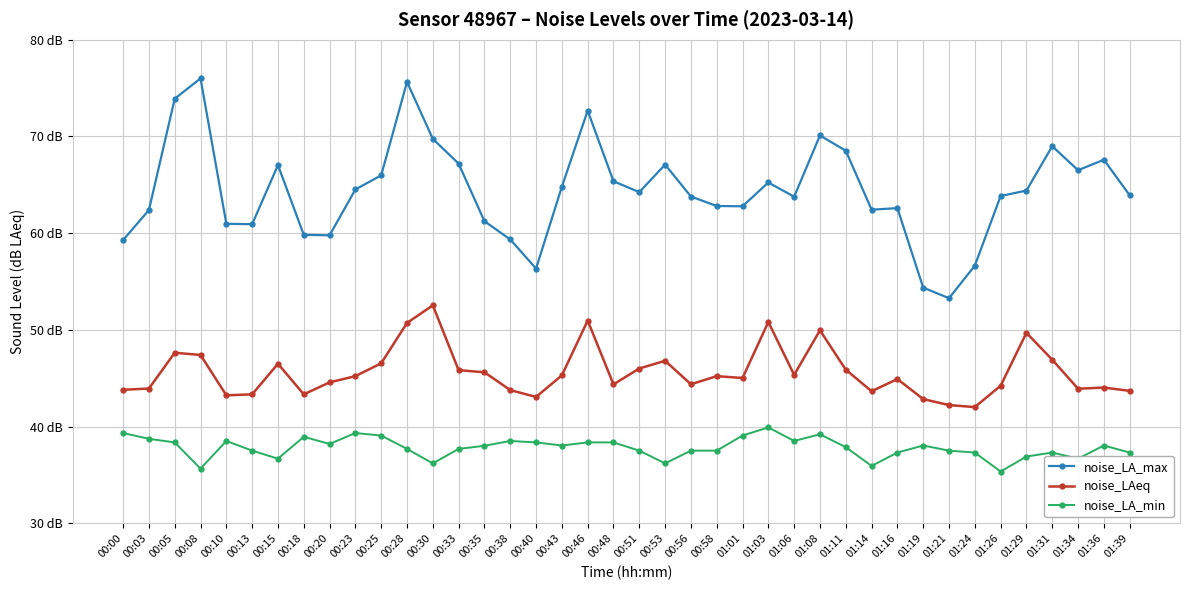

Reading right to left, list all the values displayed in this chart.

noise_LA_max: 01:39=63.9	01:36=67.6	01:34=66.5	01:31=69.0	01:29=64.4	01:26=63.8	01:24=56.6	01:21=53.3	01:19=54.4	01:16=62.6	01:14=62.4	01:11=68.5	01:08=70.1	01:06=63.8	01:03=65.2	01:01=62.8	00:58=62.8	00:56=63.8	00:53=67.1	00:51=64.2	00:48=65.4	00:46=72.7	00:43=64.8	00:40=56.3	00:38=59.4	00:35=61.2	00:33=67.2	00:30=69.8	00:28=75.6	00:25=66.0	00:23=64.5	00:20=59.8	00:18=59.8	00:15=67.0	00:13=60.9	00:10=61.0	00:08=76.0	00:05=73.9	00:03=62.4	00:00=59.3
noise_LAeq: 01:39=43.7	01:36=44.0	01:34=43.9	01:31=46.9	01:29=49.7	01:26=44.2	01:24=42.0	01:21=42.2	01:19=42.9	01:16=44.9	01:14=43.7	01:11=45.9	01:08=50.0	01:06=45.4	01:03=50.8	01:01=45.0	00:58=45.2	00:56=44.4	00:53=46.8	00:51=46.0	00:48=44.4	00:46=51.0	00:43=45.3	00:40=43.1	00:38=43.8	00:35=45.6	00:33=45.8	00:30=52.5	00:28=50.7	00:25=46.5	00:23=45.2	00:20=44.6	00:18=43.3	00:15=46.5	00:13=43.3	00:10=43.2	00:08=47.4	00:05=47.6	00:03=43.9	00:00=43.8
noise_LA_min: 01:39=37.3	01:36=38.0	01:34=36.7	01:31=37.3	01:29=36.9	01:26=35.4	01:24=37.3	01:21=37.5	01:19=38.0	01:16=37.3	01:14=35.9	01:11=37.9	01:08=39.2	01:06=38.5	01:03=39.9	01:01=39.1	00:58=37.5	00:56=37.5	00:53=36.2	00:51=37.5	00:48=38.4	00:46=38.4	00:43=38.0	00:40=38.4	00:38=38.5	00:35=38.0	00:33=37.7	00:30=36.2	00:28=37.7	00:25=39.1	00:23=39.3	00:20=38.2	00:18=39.0	00:15=36.7	00:13=37.5	00:10=38.5	00:08=35.7	00:05=38.4	00:03=38.7	00:00=39.3